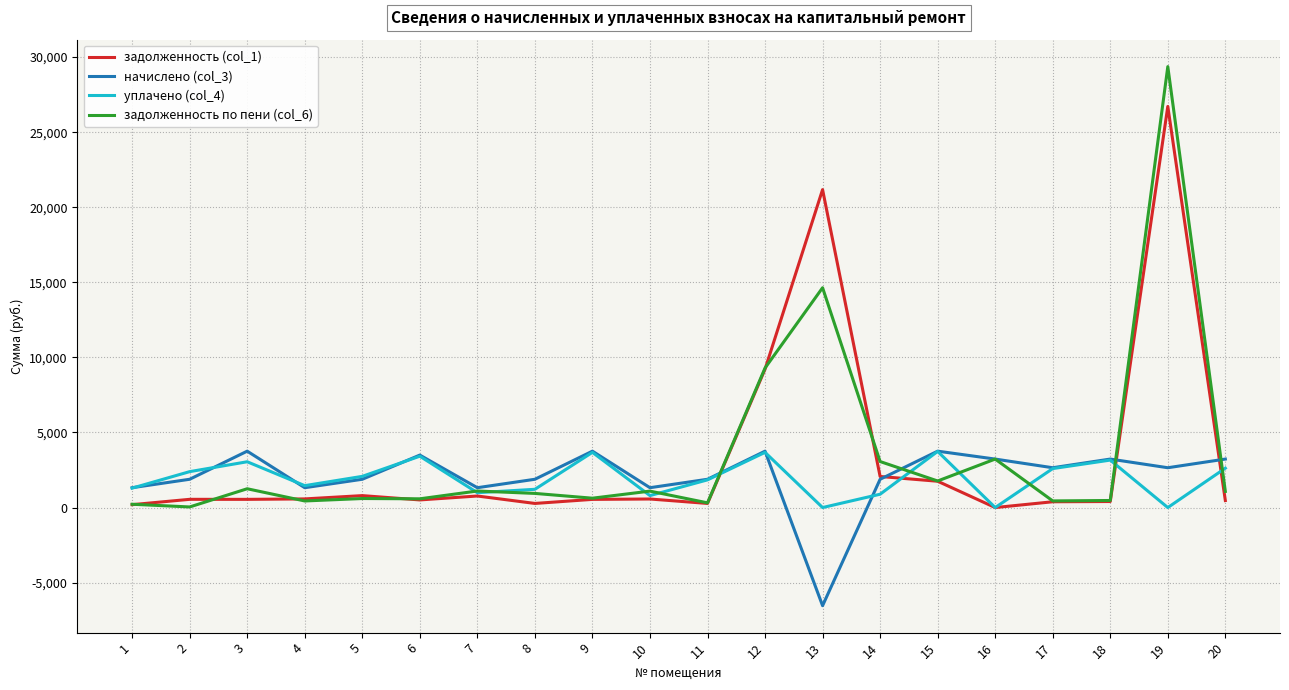

True or false: задолженность по пени (col_6) and уплачено (col_4) cross at least once.

True